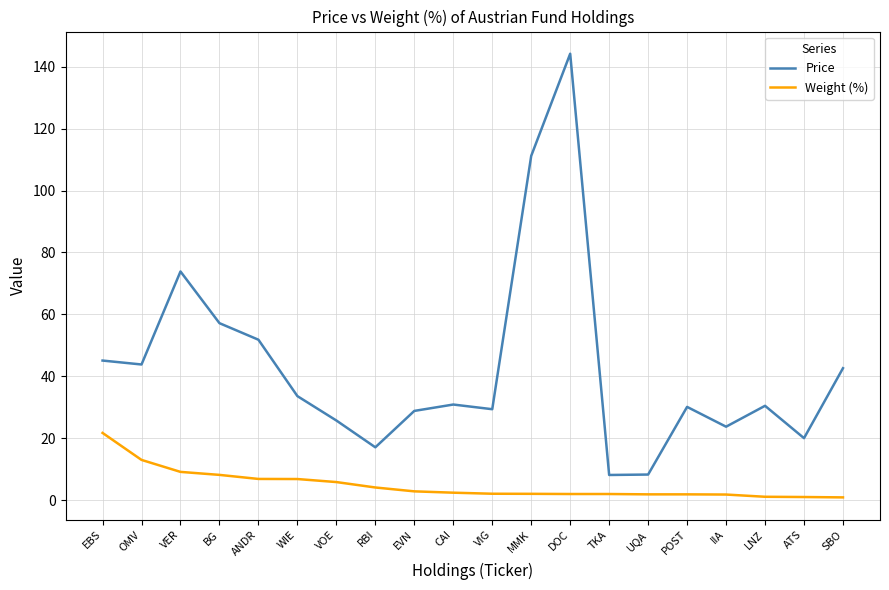

What is the difference between the Price values at DOC and RBI?

127.2